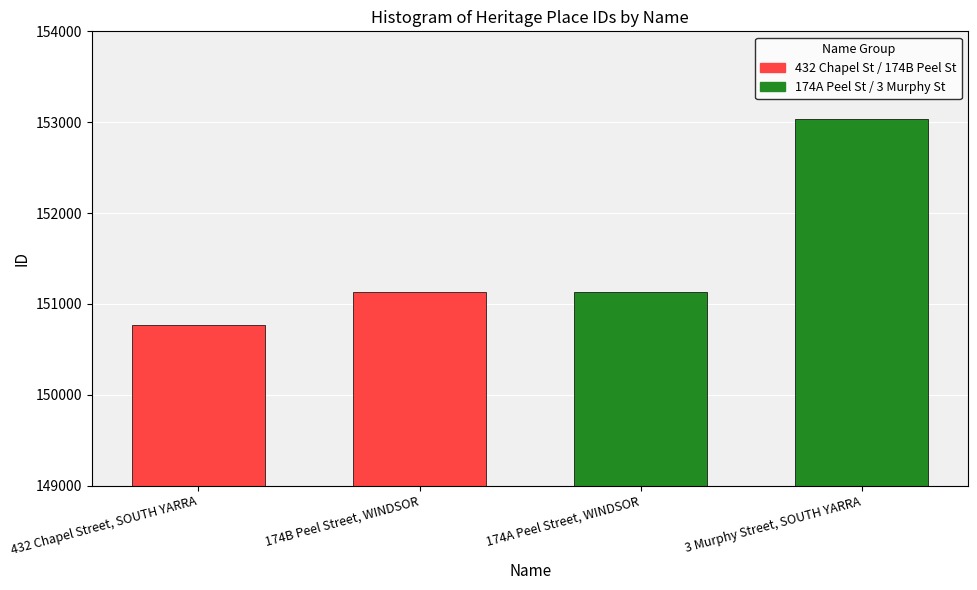

True or false: the data shows 231359 at 432 Chapel Street, SOUTH YARRA.

False